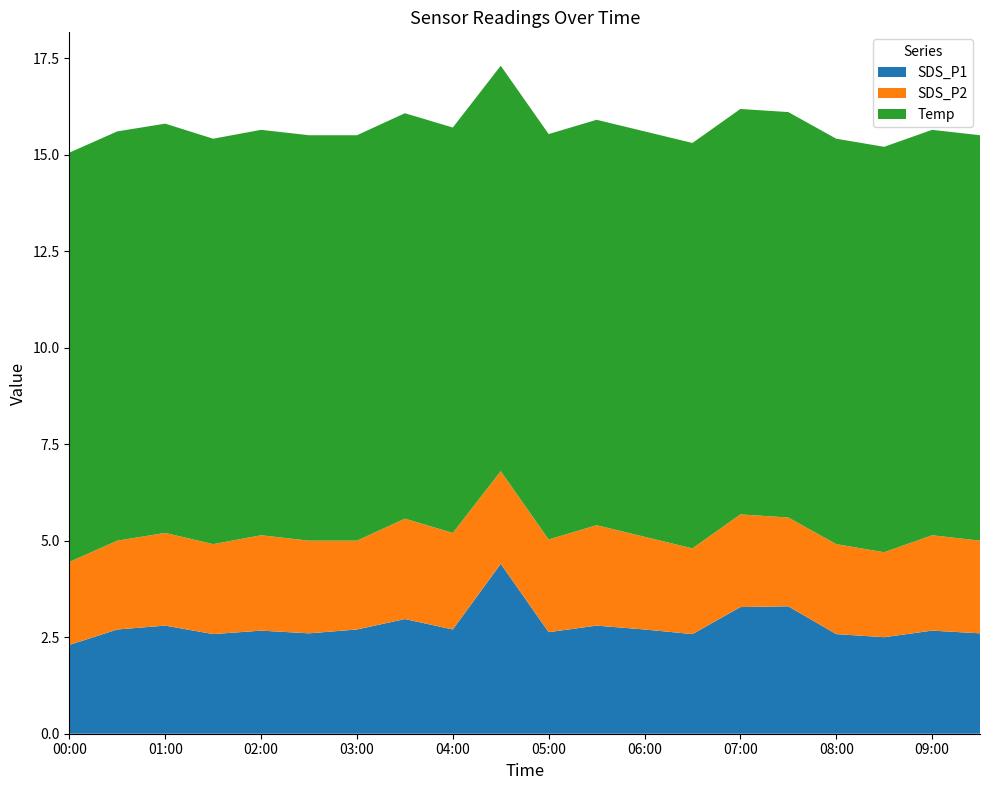

Reading left to right, list all the values displayed in this chart.

SDS_P1: 00:00=2.3	00:30=2.7	01:00=2.8	01:30=2.6	02:00=2.7	02:30=2.6	03:00=2.7	03:30=3.0	04:00=2.7	04:30=4.4	05:00=2.6	05:30=2.8	06:00=2.7	06:30=2.6	07:00=3.3	07:30=3.3	08:00=2.6	08:30=2.5	09:00=2.7	09:30=2.6
SDS_P2: 00:00=2.1	00:30=2.3	01:00=2.4	01:30=2.3	02:00=2.5	02:30=2.4	03:00=2.3	03:30=2.6	04:00=2.5	04:30=2.4	05:00=2.4	05:30=2.6	06:00=2.4	06:30=2.2	07:00=2.4	07:30=2.3	08:00=2.3	08:30=2.2	09:00=2.5	09:30=2.4
Temp: 00:00=10.6	00:30=10.6	01:00=10.6	01:30=10.5	02:00=10.5	02:30=10.5	03:00=10.5	03:30=10.5	04:00=10.5	04:30=10.5	05:00=10.5	05:30=10.5	06:00=10.5	06:30=10.5	07:00=10.5	07:30=10.5	08:00=10.5	08:30=10.5	09:00=10.5	09:30=10.5